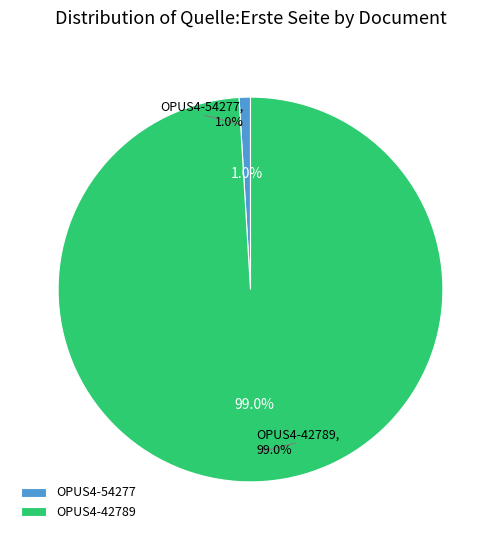

What is the smallest slice in the pie chart?

OPUS4-54277